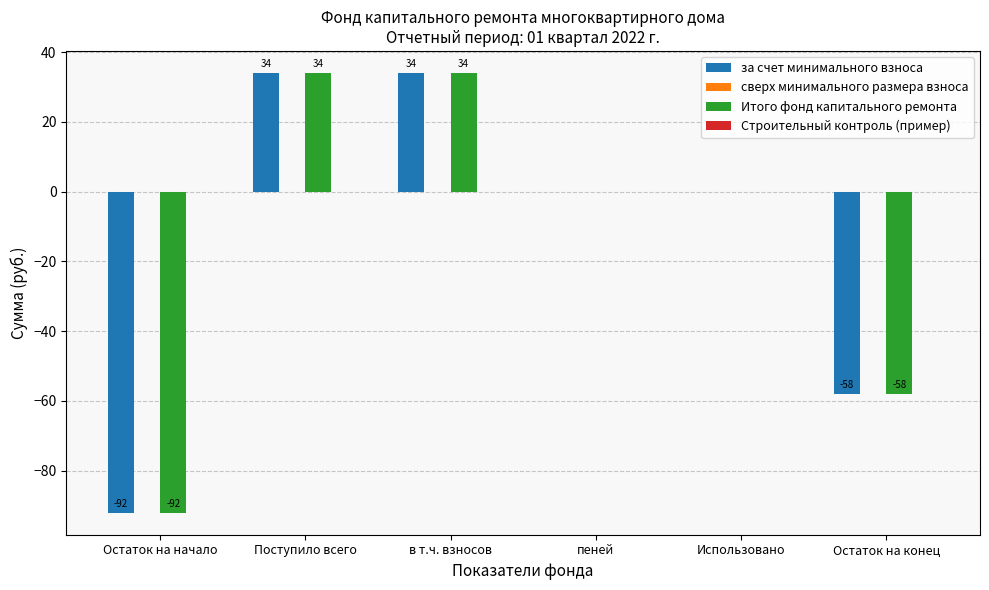

Reading right to left, transcribe all the data shown in this chart.

за счет минимального взноса: Остаток на конец=-58.0	Использовано=0.0	пеней=0.0	в т.ч. взносов=34.0	Поступило всего=34.0	Остаток на начало=-92.0
Итого фонд капитального ремонта: Остаток на конец=-58.0	Использовано=0.0	пеней=0.0	в т.ч. взносов=34.0	Поступило всего=34.0	Остаток на начало=-92.0